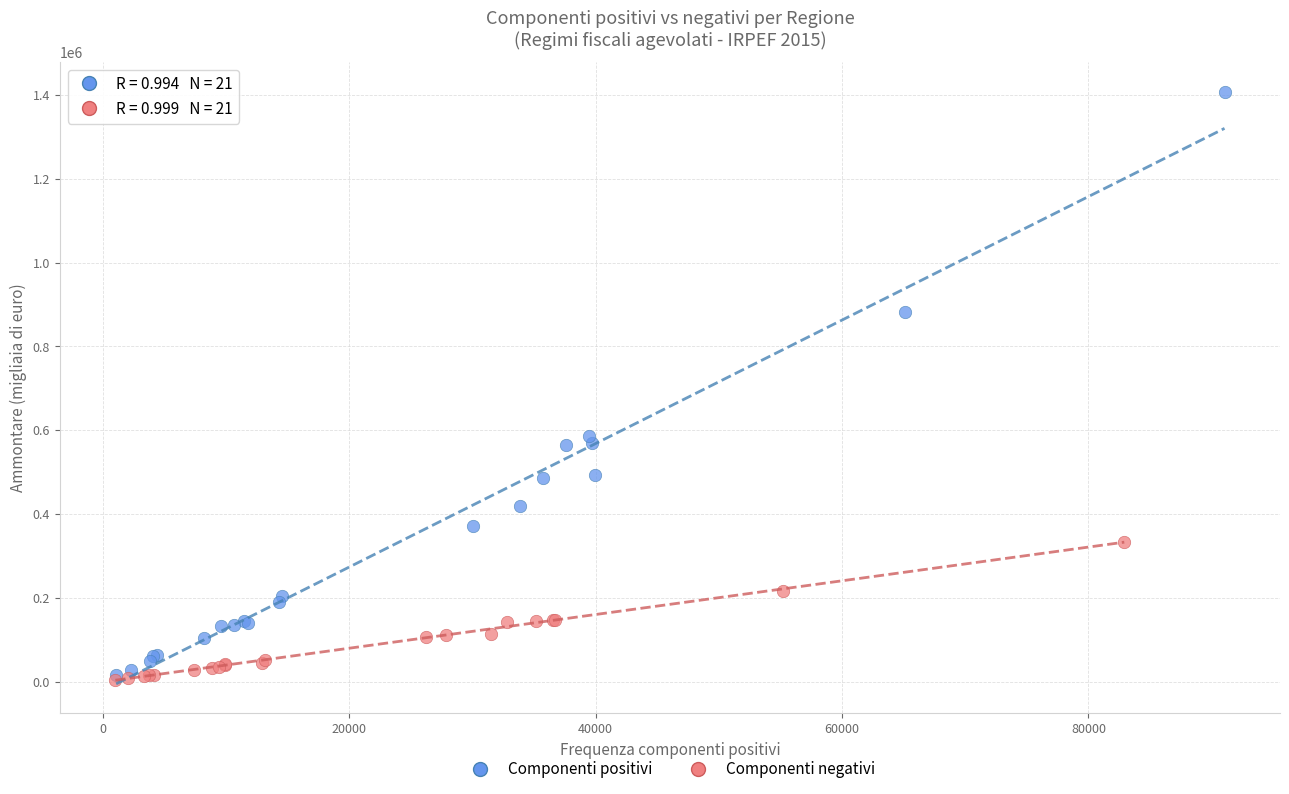

Which series has the widest spread of Y values?

Componenti positivi